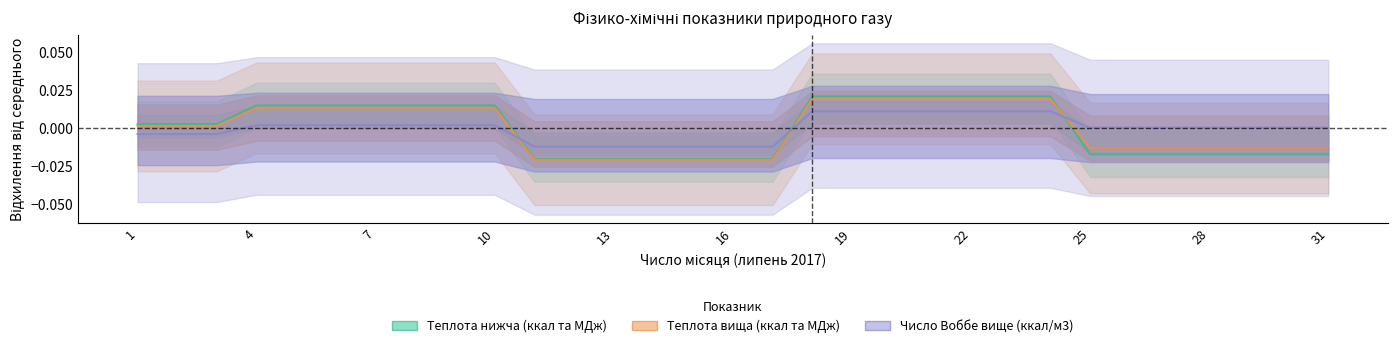

At how many categories does at least one series exceed 0?

24